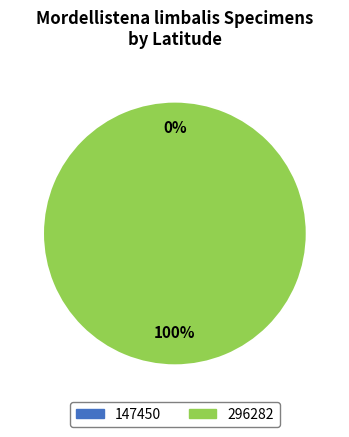

Which slice is the largest?

296282